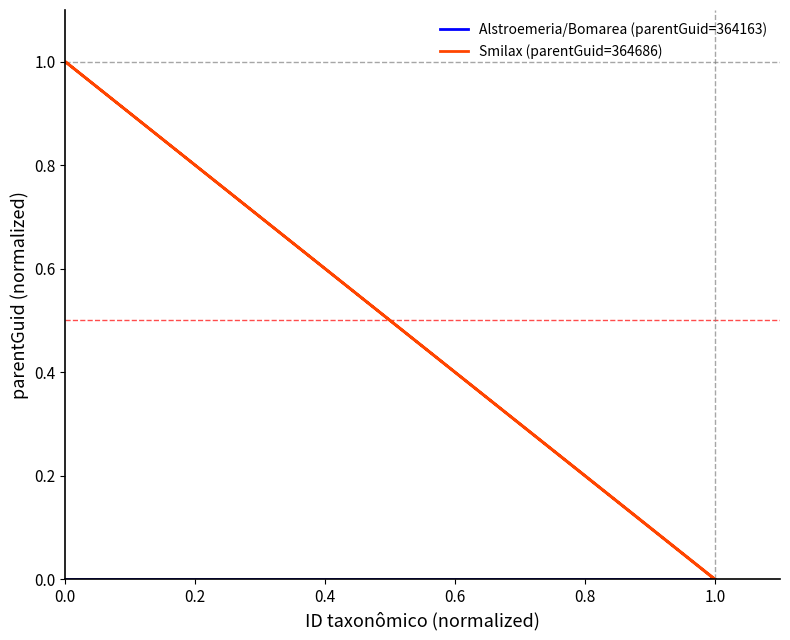

List the series in order of their overall mean, lowest first.

Alstroemeria/Bomarea (parentGuid=364163), Smilax (parentGuid=364686)